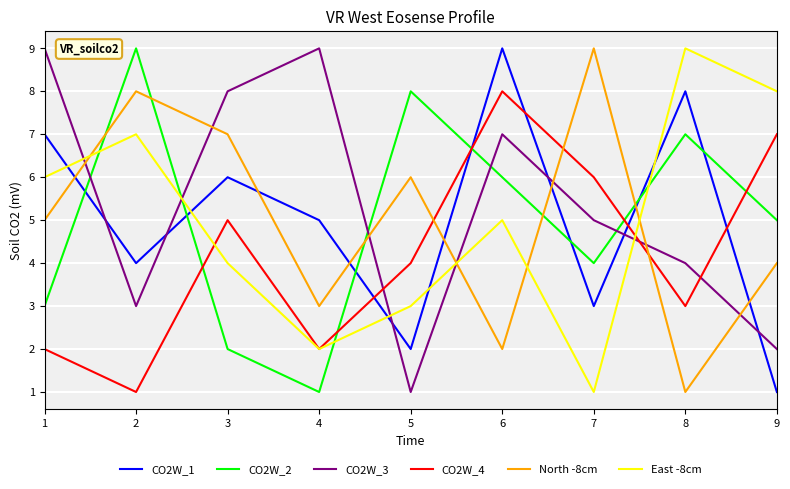

Is the value of CO2W_3 at 9 greater than the value of CO2W_1 at 3?

No